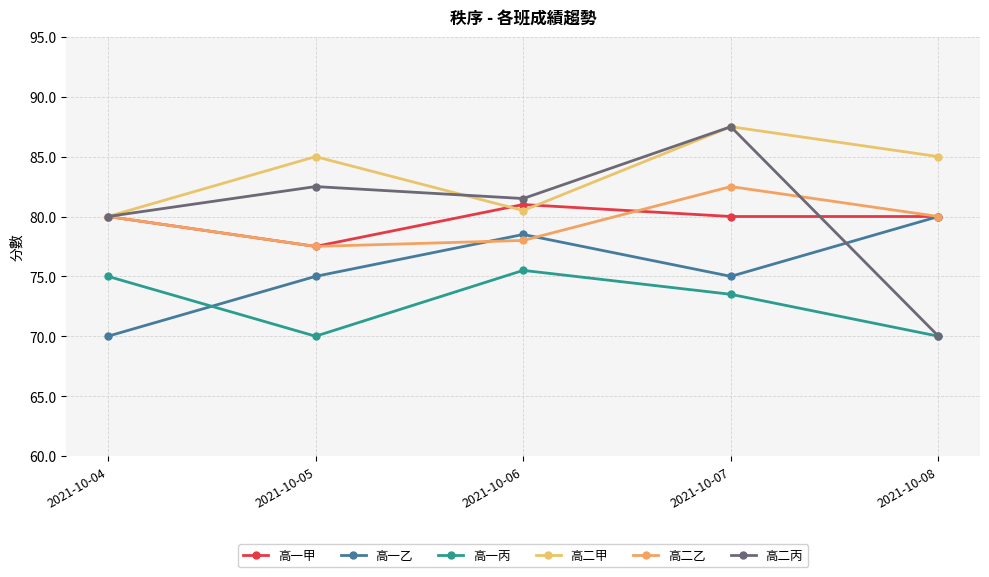

Does the chart have visible grid lines?

Yes